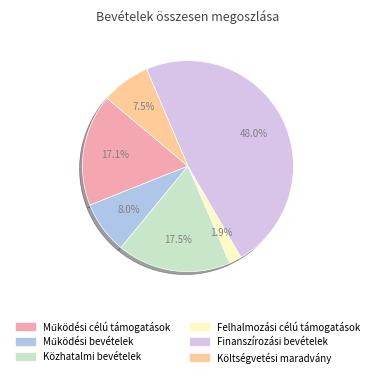

True or false: Felhalmozási célú támogatások accounts for 2% of the total.

True